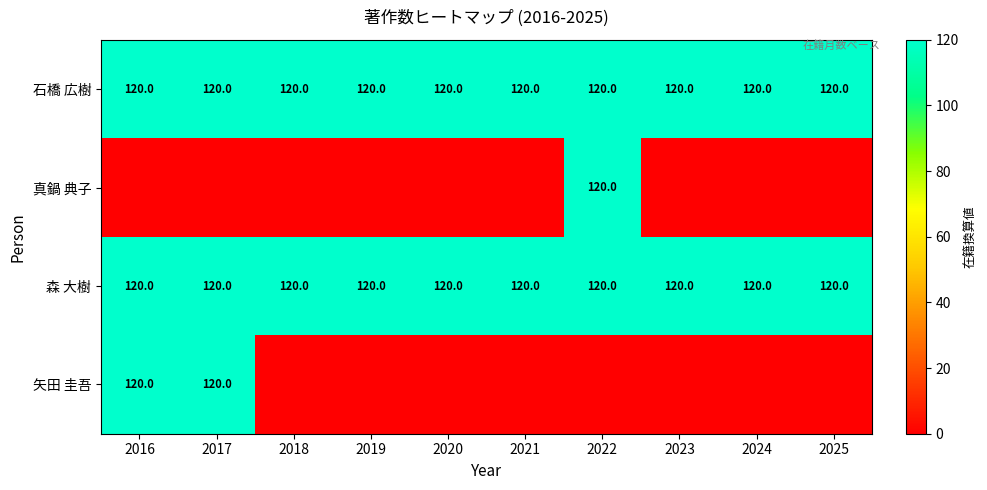

The value of 石橋 広樹 at 2025 is 32. True or false?

False